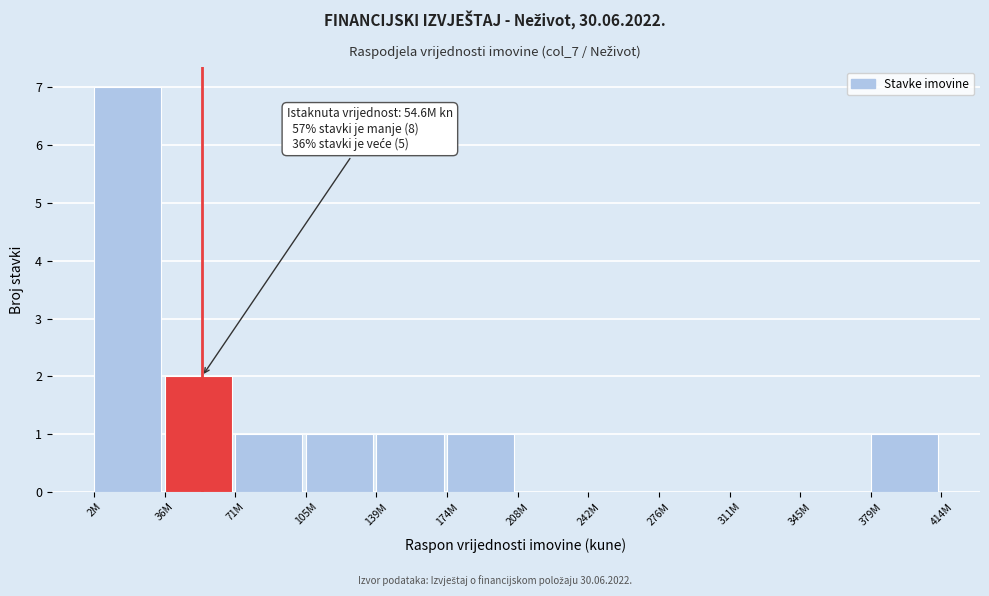

Reading left to right, what are all the values shown in this chart?

2M=7	36M=2	71M=1	105M=1	139M=1	174M=1	208M=0	242M=0	276M=0	311M=0	345M=0	379M=1